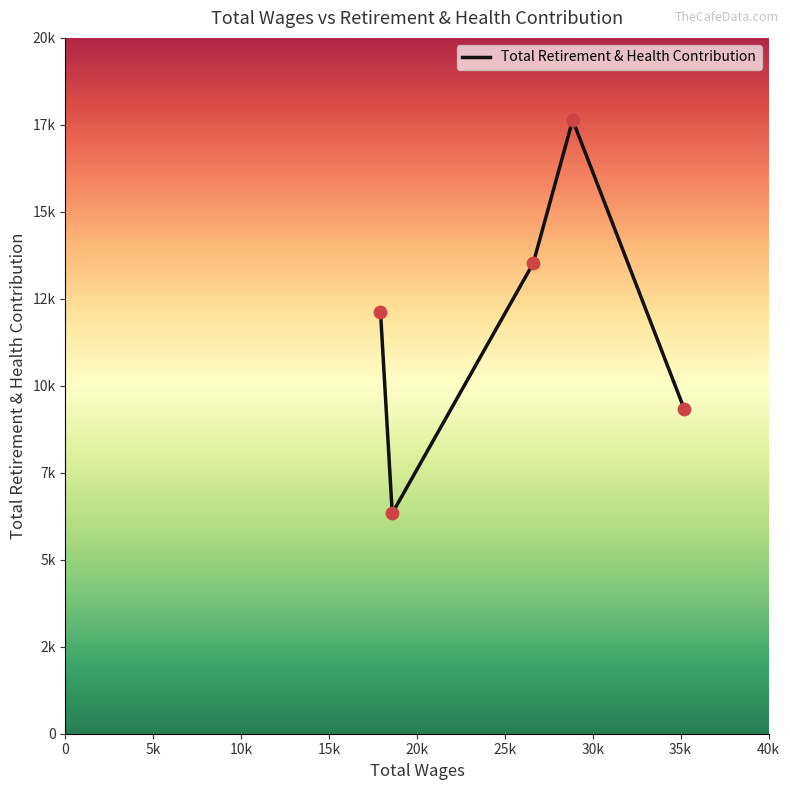

Is this an area chart (filled region under the line)?

No